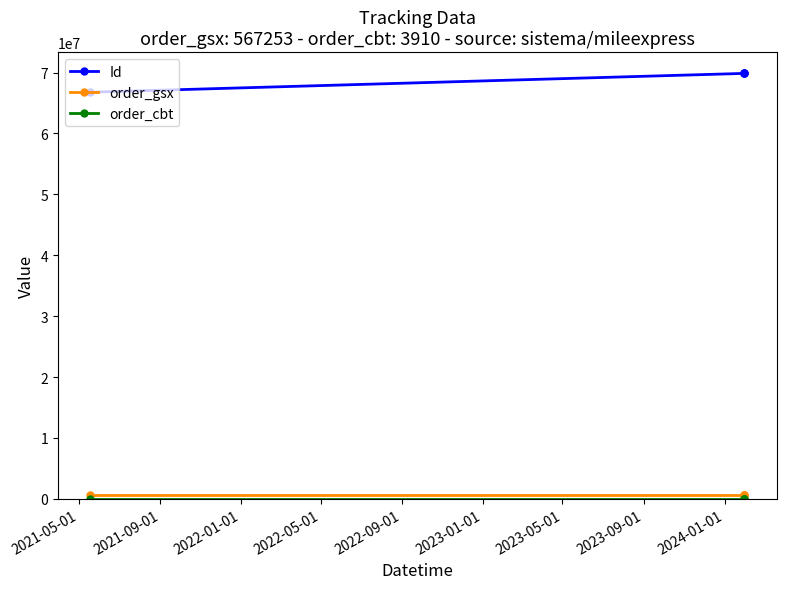

True or false: Id has more than 2 points higher than both neighbors.

False